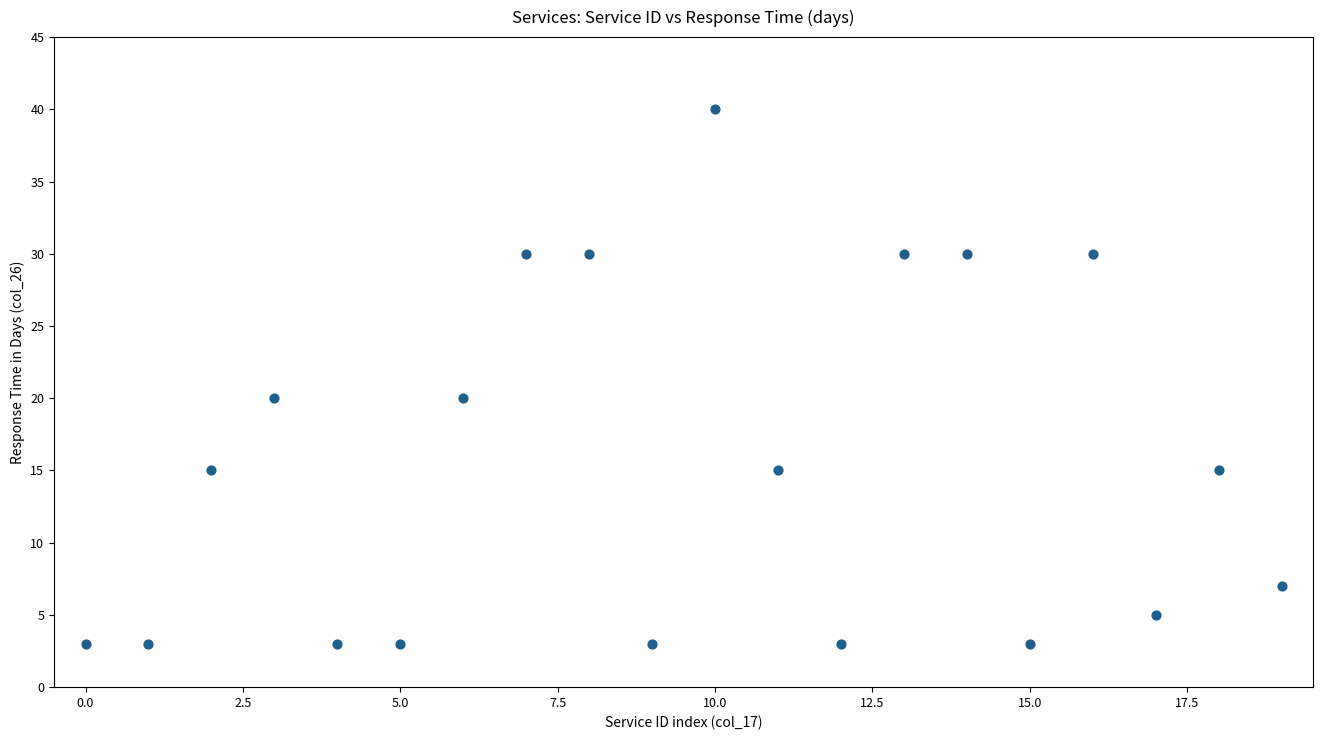

What is the range of Y values (max minus min)?

37